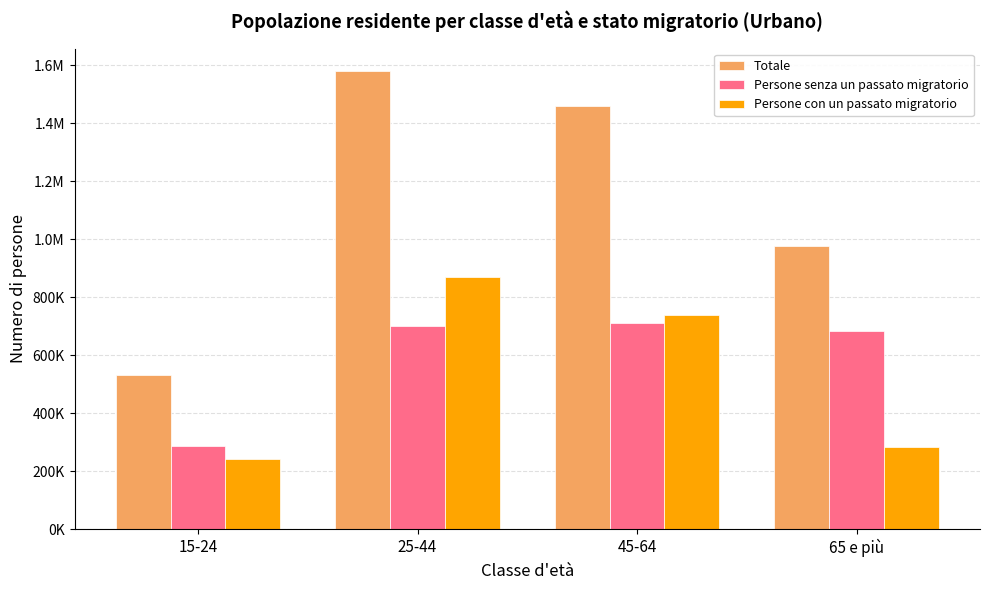

What is the label of the 3rd bar from the left?

45-64